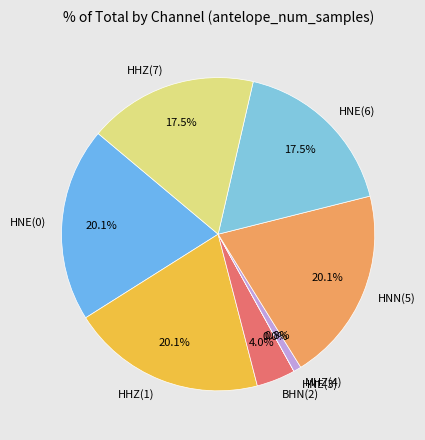

What is the ratio of the value at HHZ(1) to the value at MHZ(4)?

25.0